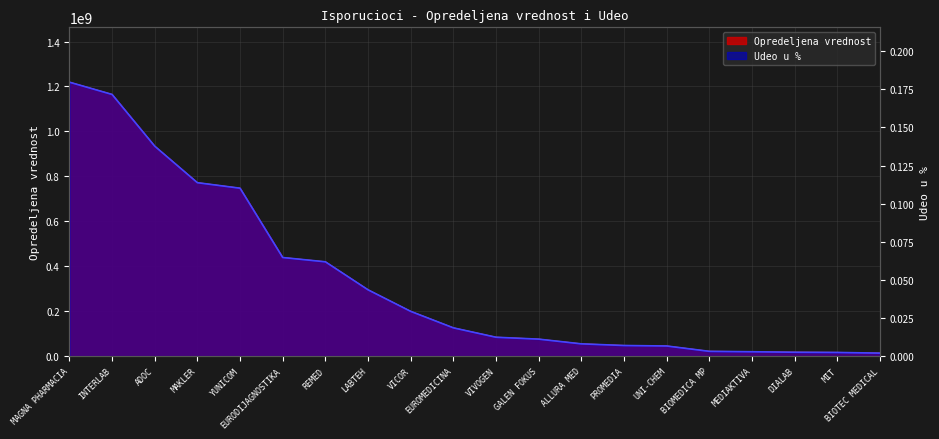

What is the label of the 6th point from the left?

EURODIJAGNOSTIKA